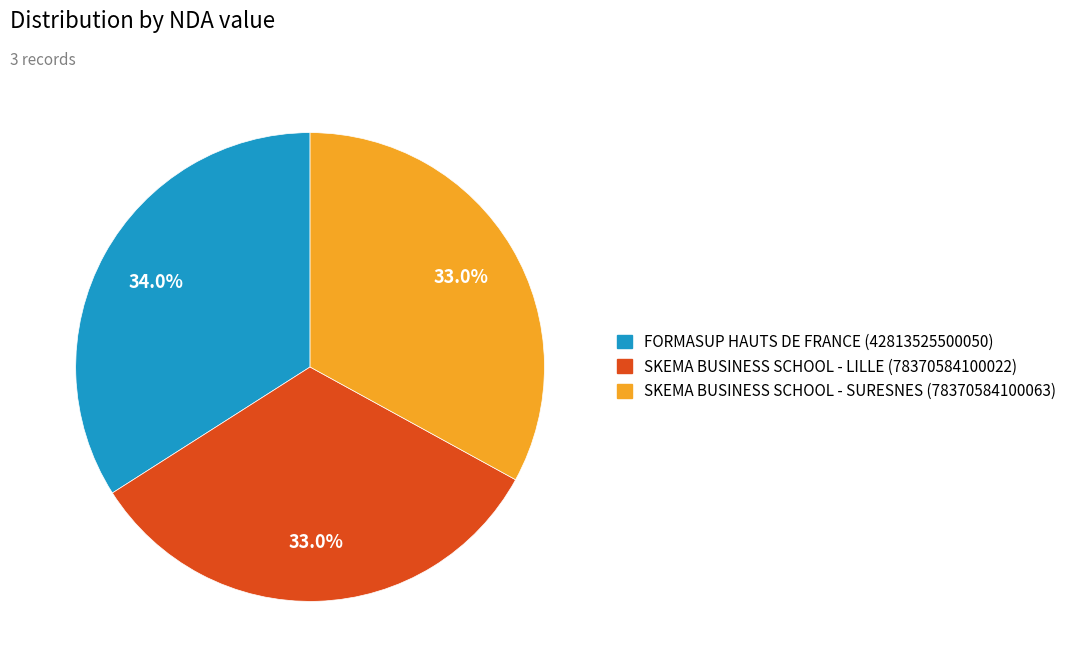

To the nearest percent, what is the average slice percentage?

33%